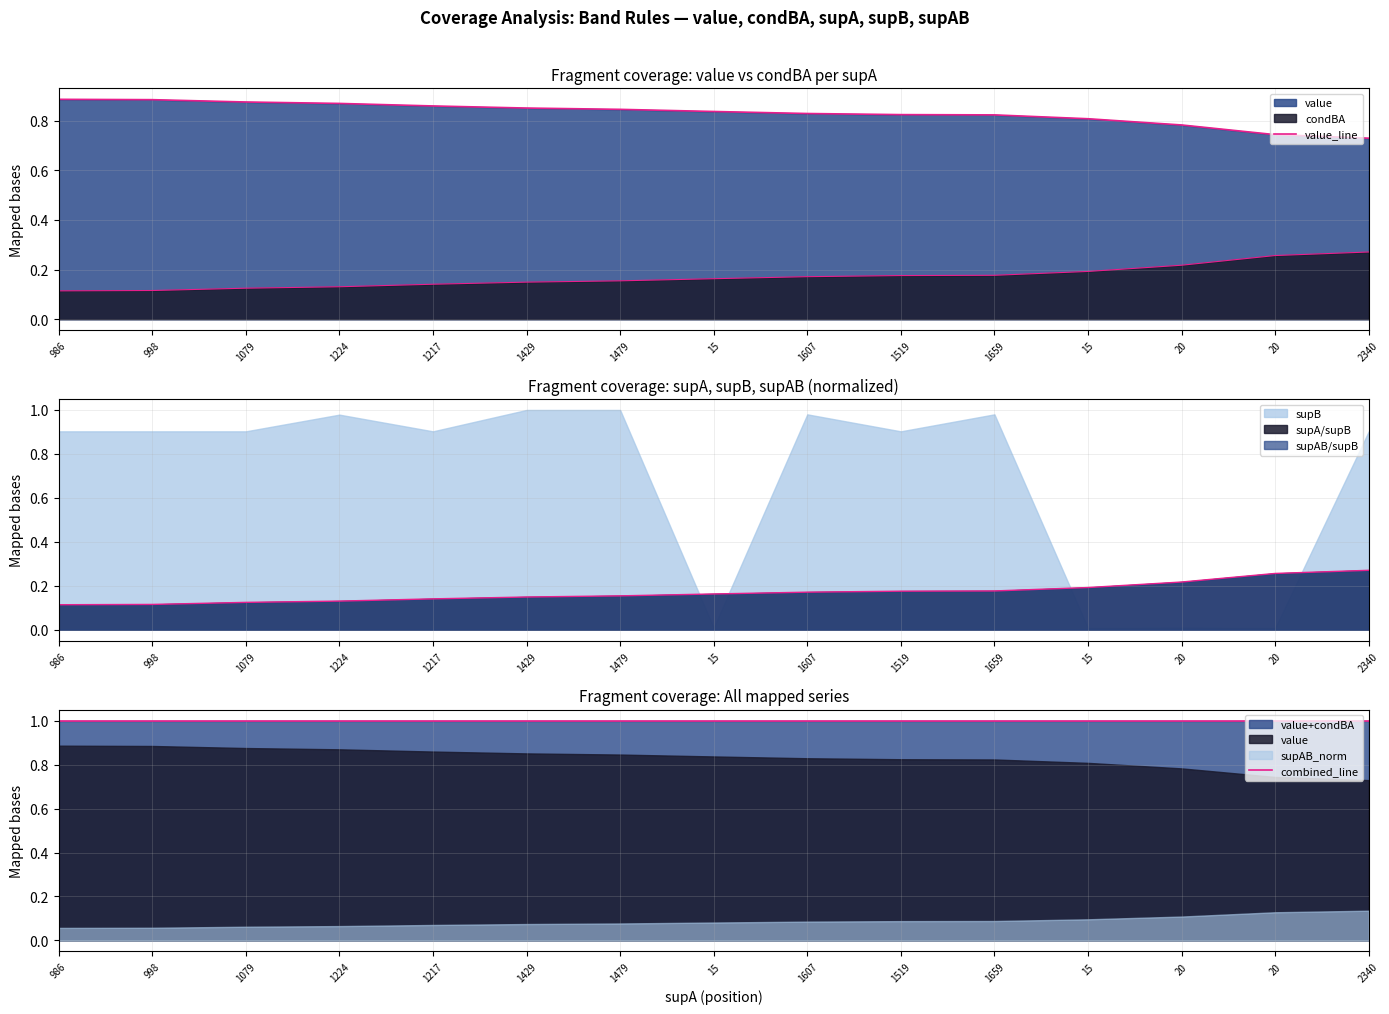

Reading right to left, what are all the values shown in this chart?

value_line: 0.7	0.7	0.8	0.8	0.8	0.8	0.8	0.8	0.8	0.9	0.9	0.9	0.9	0.9	0.9
combined_line: 1.0	1.0	1.0	1.0	1.0	1.0	1.0	1.0	1.0	1.0	1.0	1.0	1.0	1.0	1.0